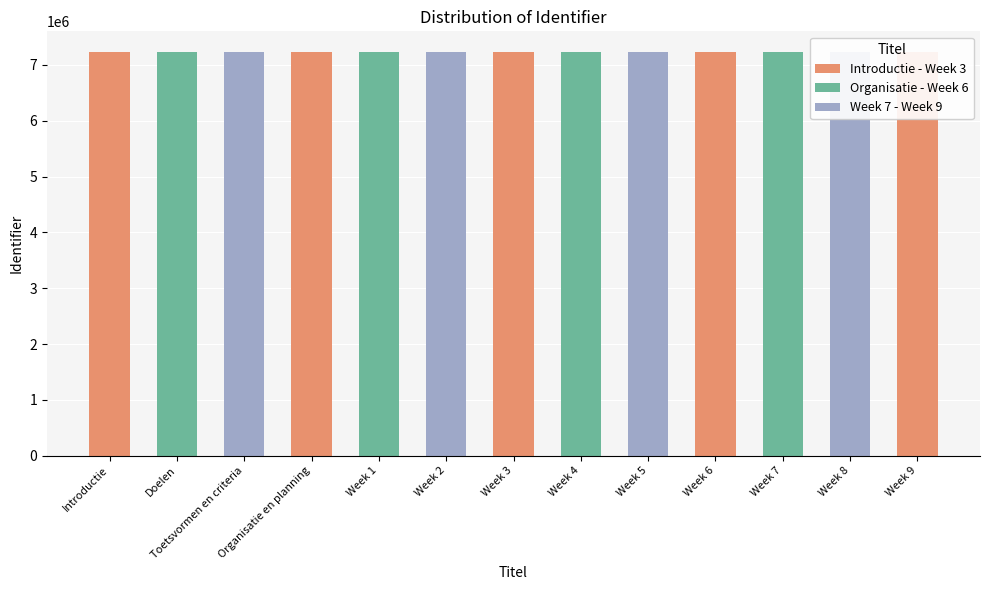

Which category has the highest value across all series?

Week 9